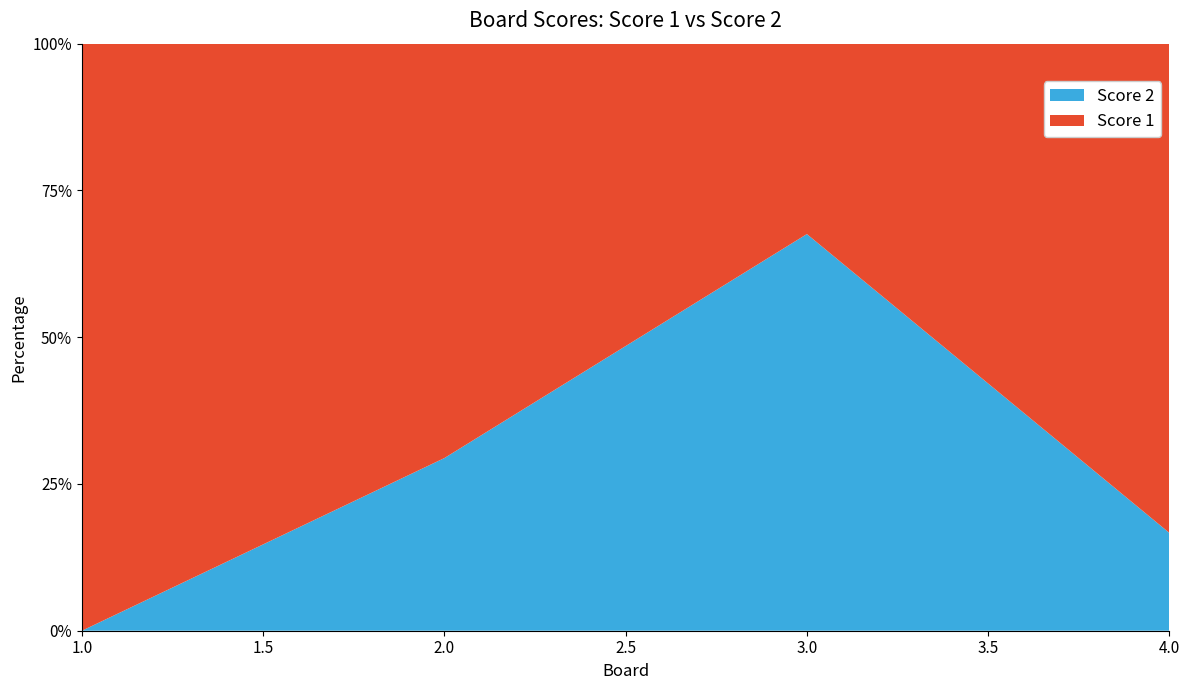

Reading left to right, what are all the values shown in this chart?

Score 1: 1=25	2=24	3=12	4=25
Score 2: 1=0	2=10	3=25	4=5